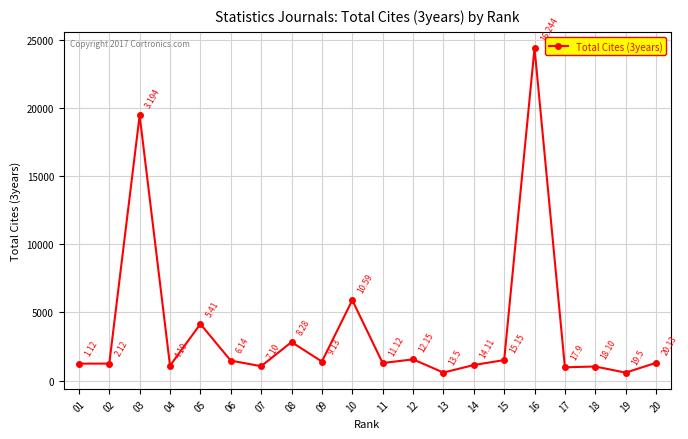

List the labels in order of value, largest first.

16, 03, 10, 05, 08, 12, 15, 06, 09, 20, 11, 02, 01, 14, 04, 07, 18, 17, 13, 19